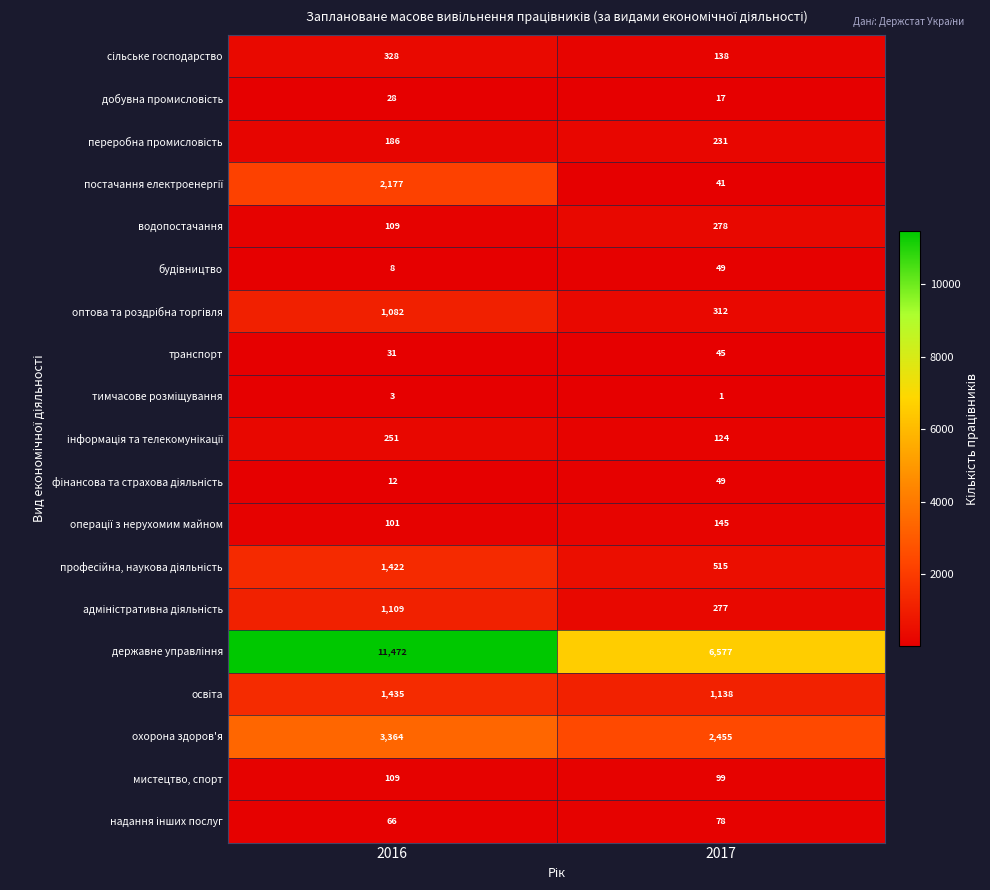

What is the spread (max minus min) of values at 2016?

11469